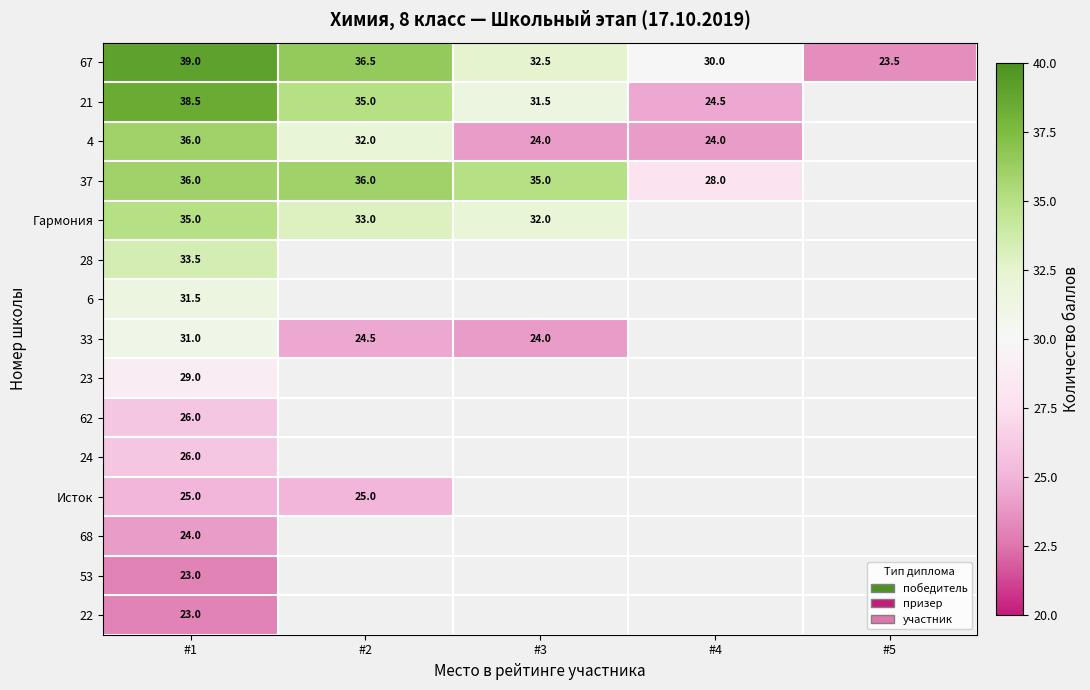

True or false: 53 has a value of 23.0 at #1.

True